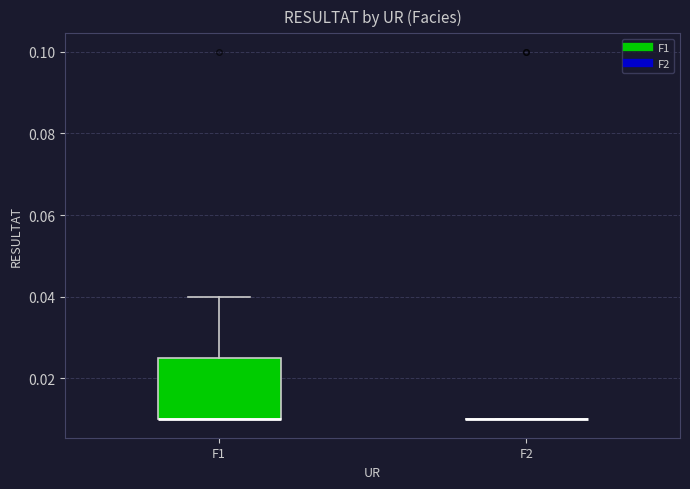

Reading left to right, read every box against the y-axis: the position of its median line, the range the box covers, and the ends of its whiskers. The values are not printed on the chart, so give them approximately, as read against the axis.

F1: median 0.010 (drawn on the box's lower edge), box 0.010 to 0.026, whiskers 0.010 to 0.040
F2: box collapsed to a line at 0.010, whiskers 0.010 to 0.010